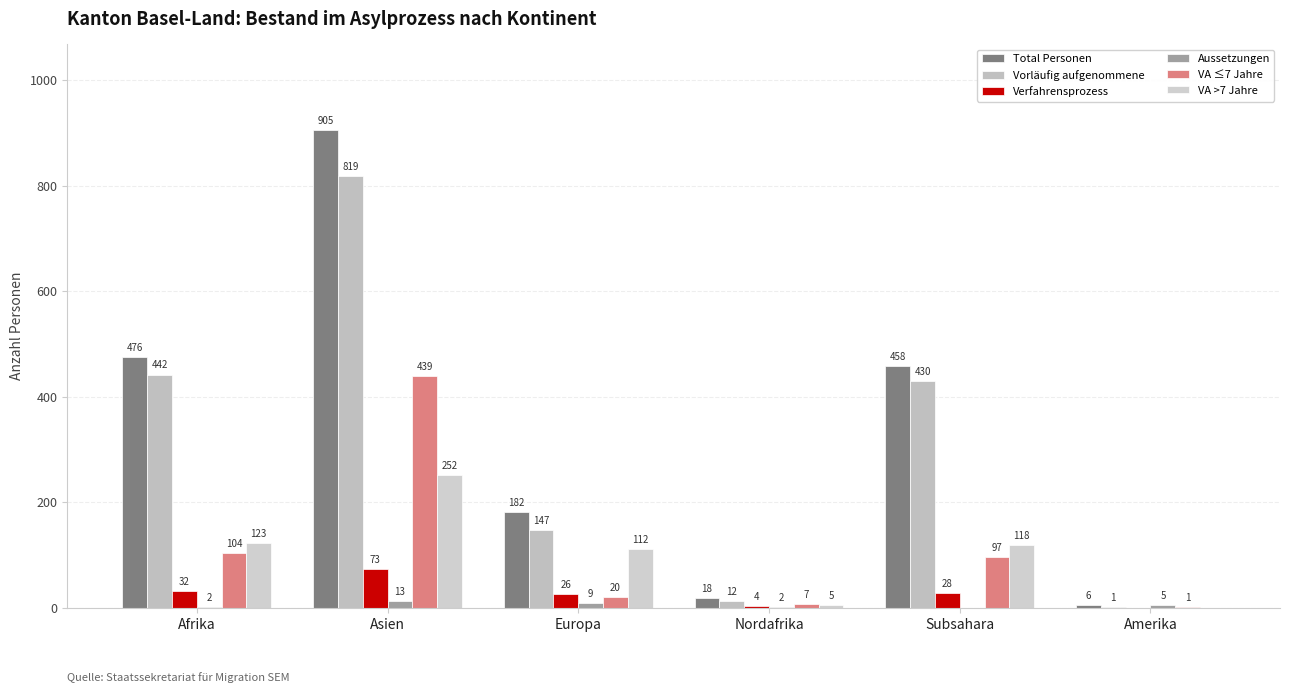

How many data points does each series have?

6